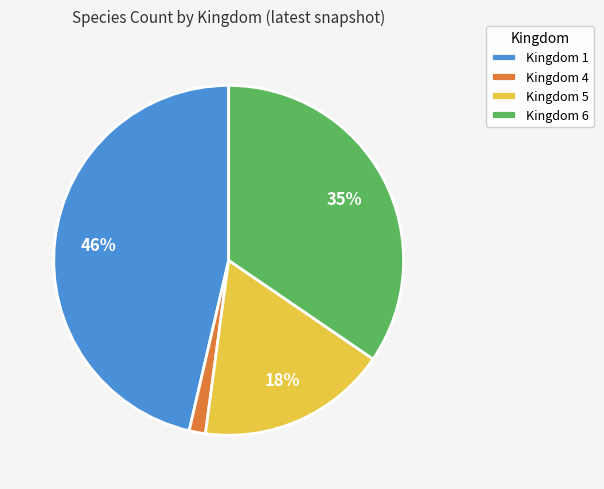

How many slices are in this pie chart?

4